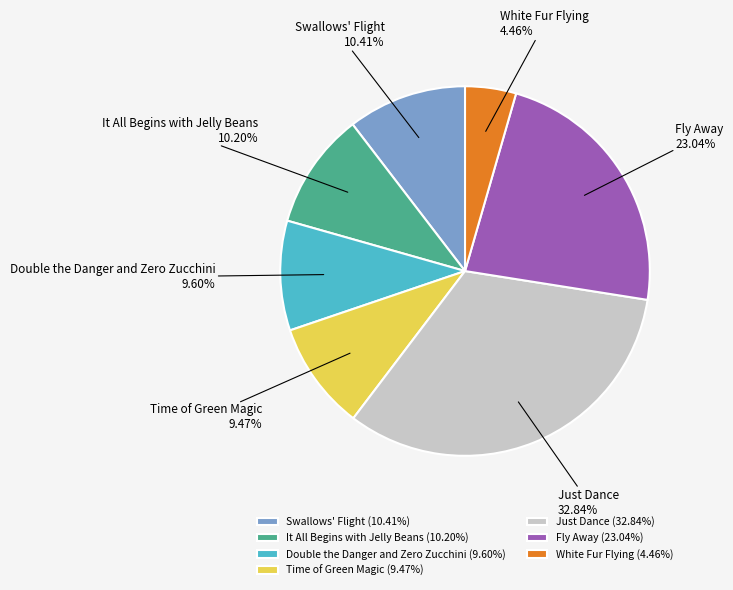

Is Just Dance the majority of the pie?

No